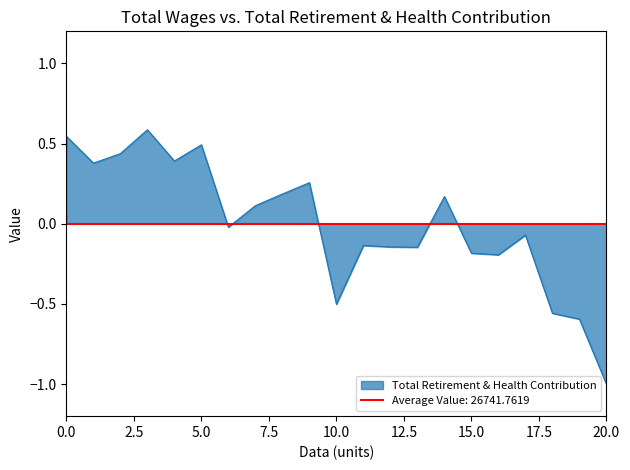

What is the maximum value for Total Retirement & Health Contribution?

0.6